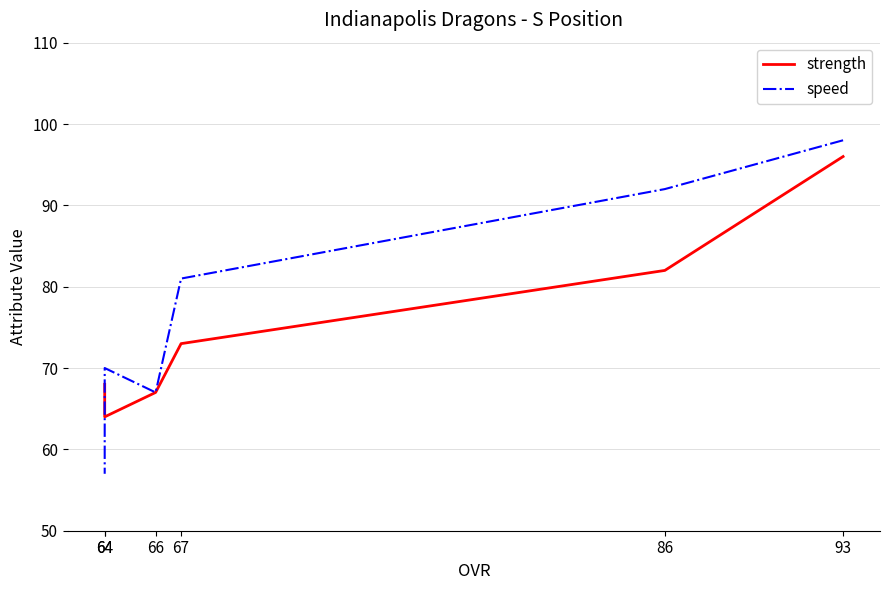

At which label is strength closest to 80?

86